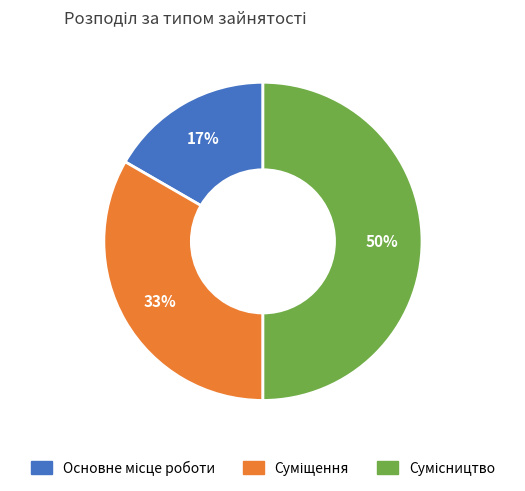

To the nearest percent, what is the average slice percentage?

33%